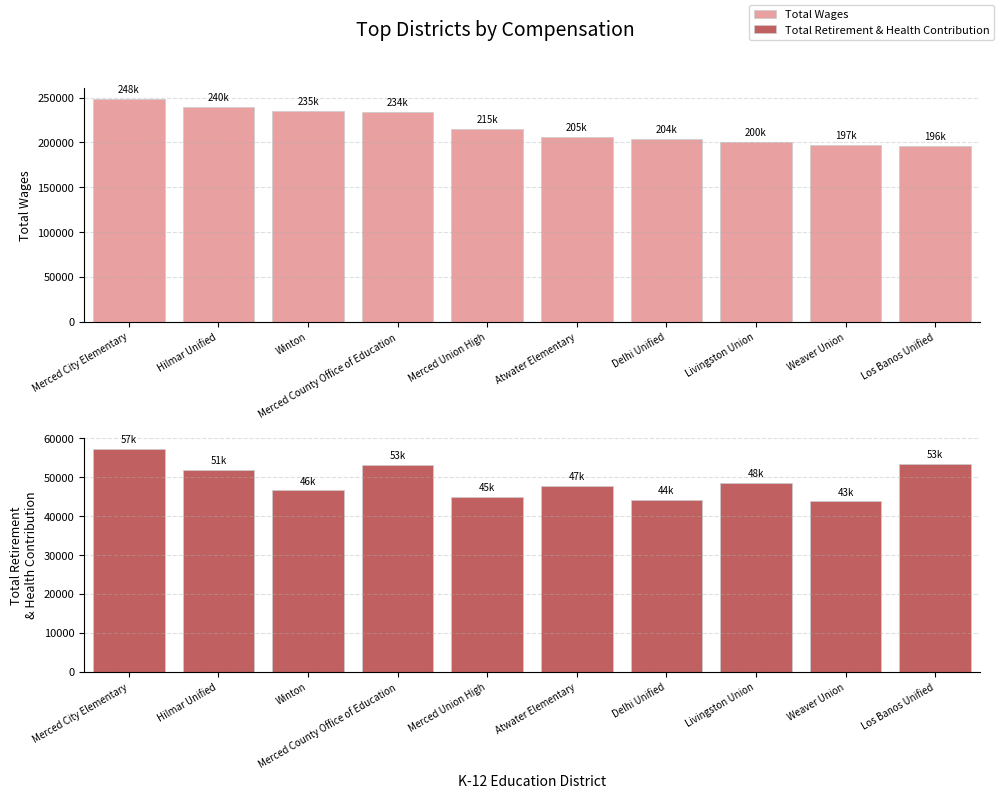

What is the difference between the maximum and minimum values in the Total Retirement & Health Contribution series?

13403